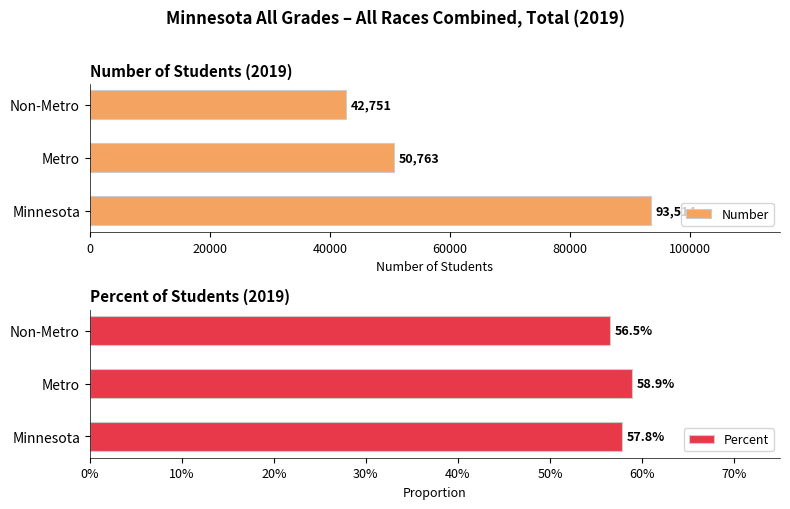

How many bars are there in each group?

2